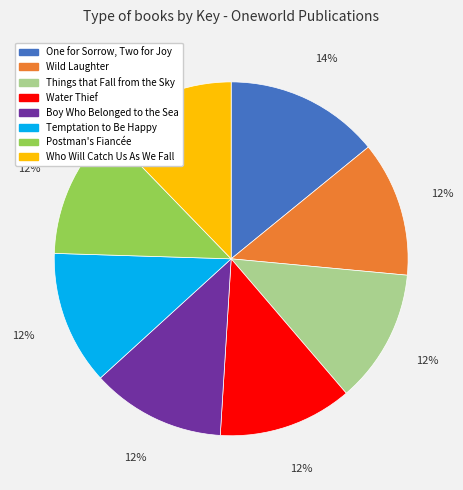

Which slice is the largest?

One for Sorrow, Two for Joy